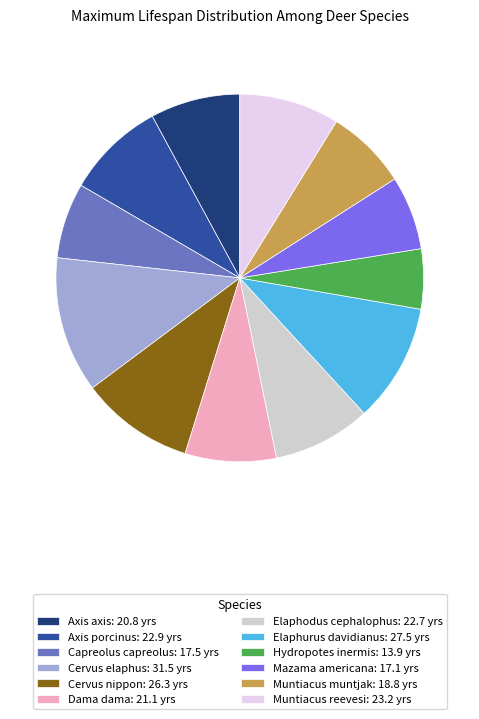

Count the number of slices in the pie.

12